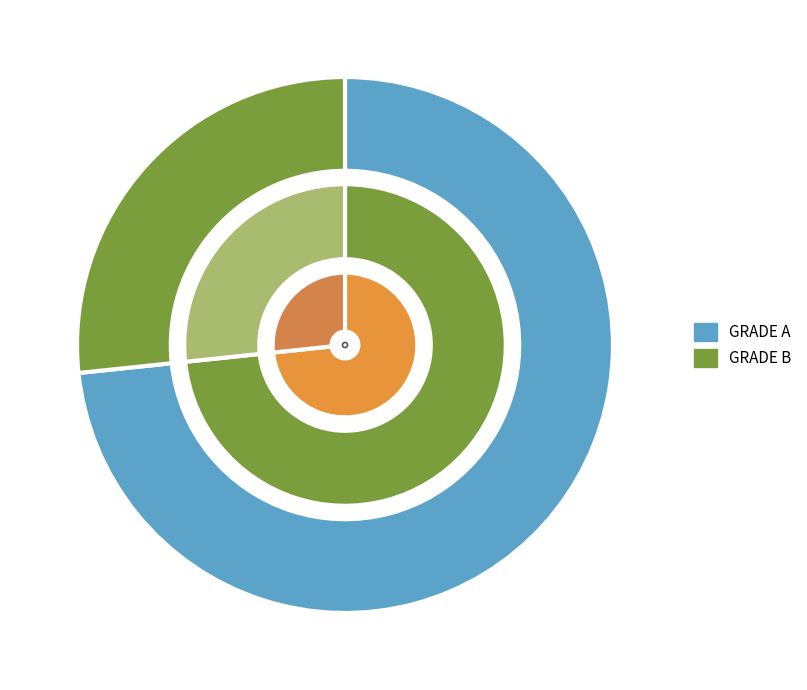

Which slice is the smallest?

GRADE B